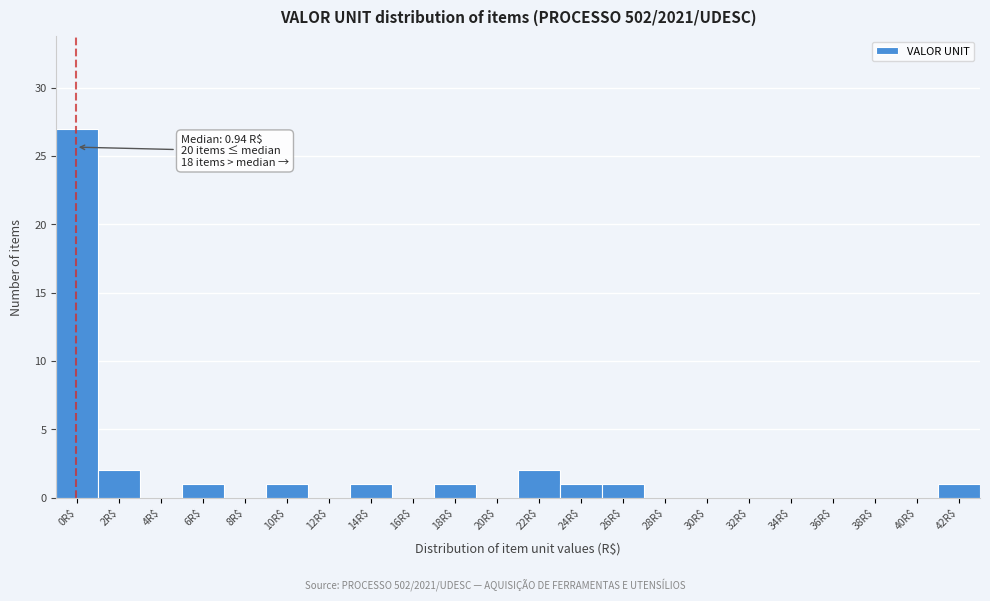

What is the sum of all values?

38